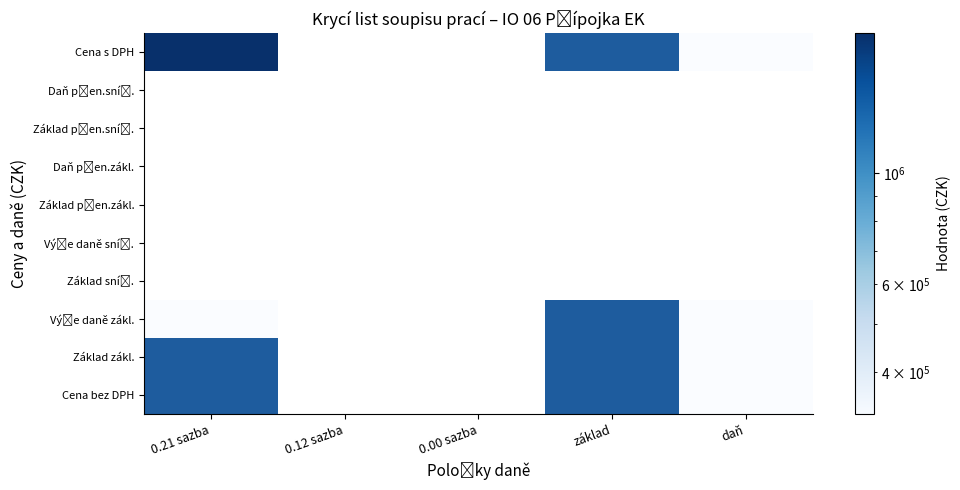

The Výše daně snížená series shows 0.0 at 2. True or false?

True